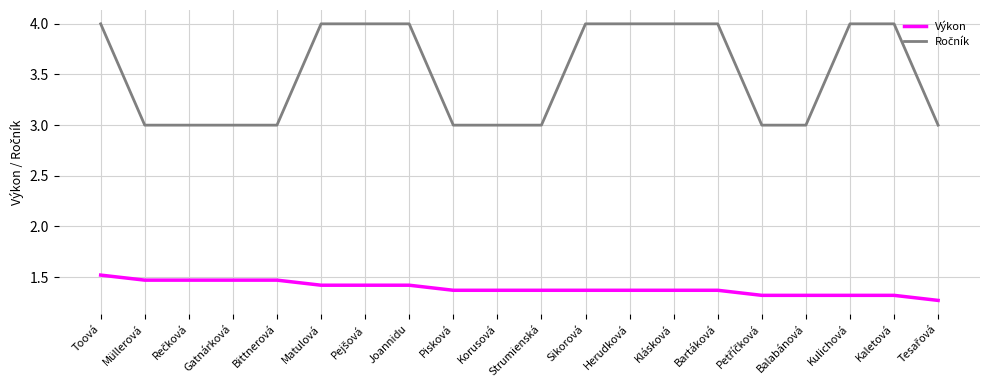

What is the total value across all series at Kulichová?

5.3